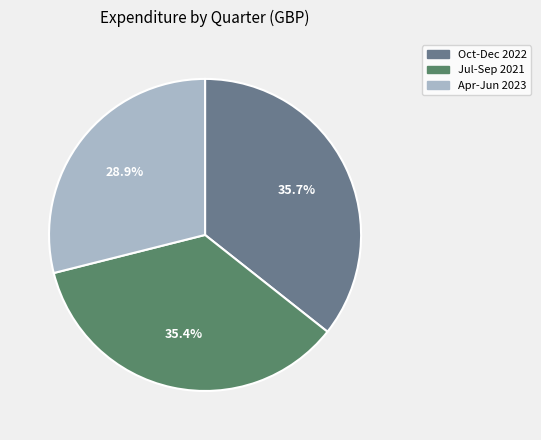

What percentage do Jul-Sep 2021 and Oct-Dec 2022 together represent?

71.1%